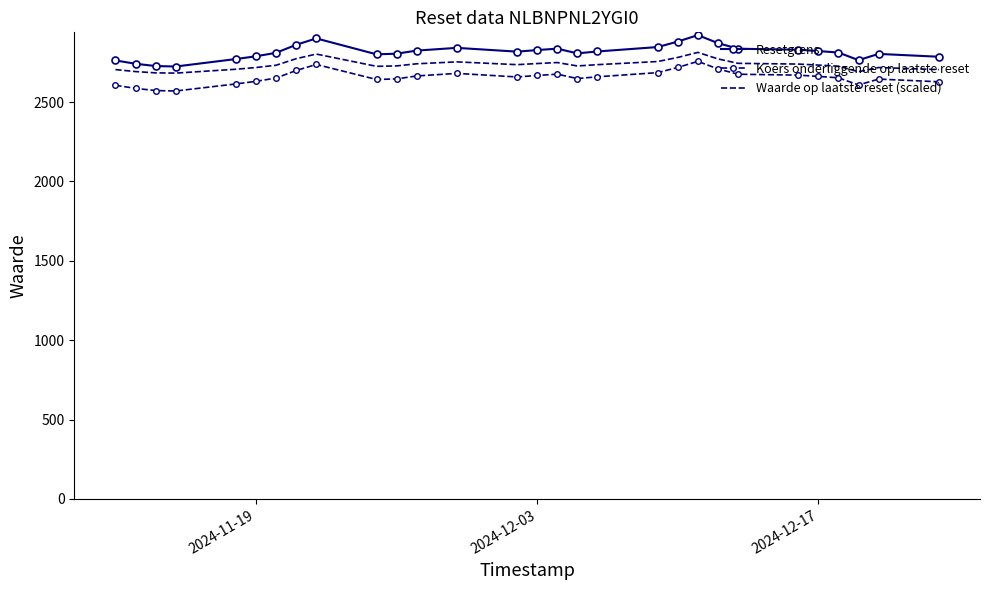

Count the number of data series in this chart.

3